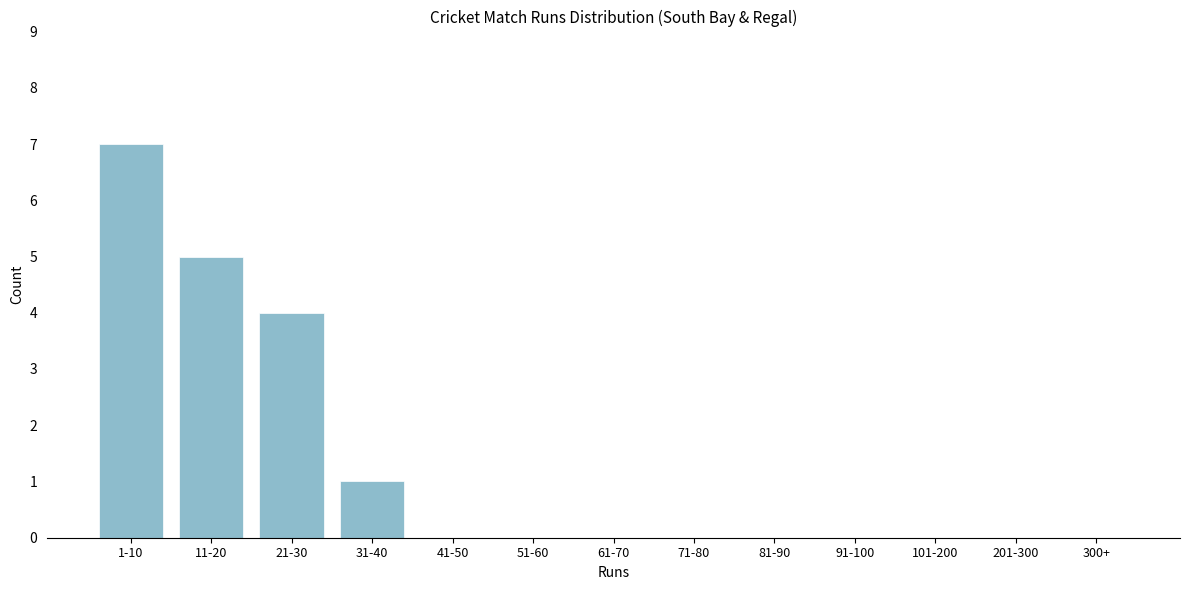

Reading left to right, transcribe all the data shown in this chart.

1-10=7	11-20=5	21-30=4	31-40=1	41-50=0	51-60=0	61-70=0	71-80=0	81-90=0	91-100=0	101-200=0	201-300=0	300+=0